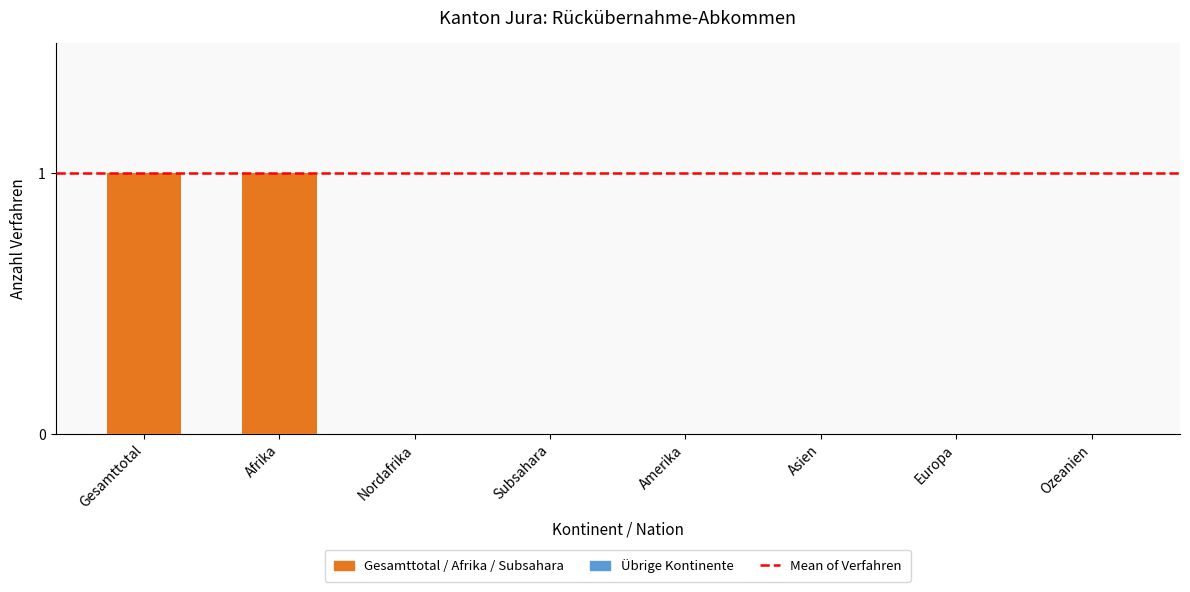

Is it true that the value at Amerika is 1?

False